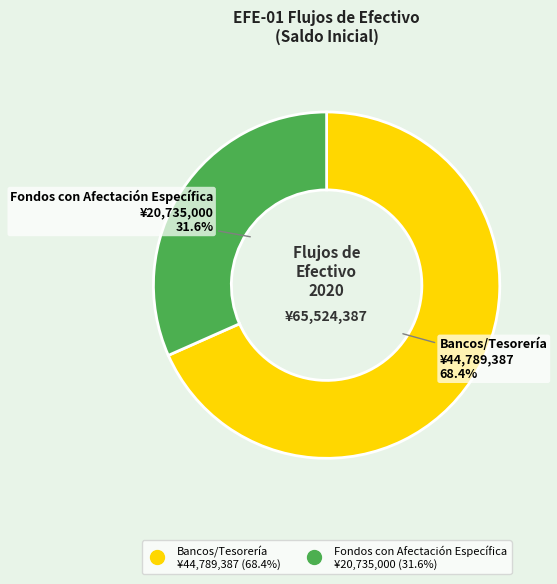

Does any single category account for the majority?

Yes